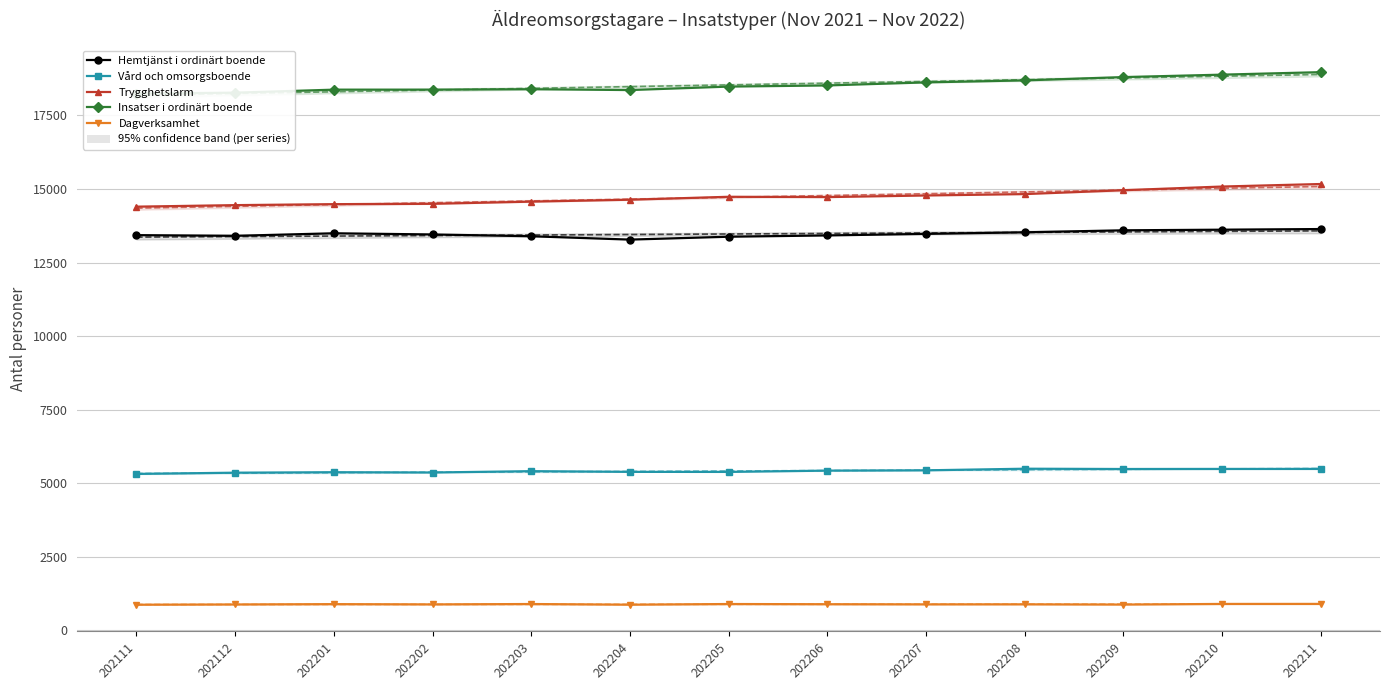

Is the value of Dagverksamhet at 202203 greater than the value of Trygghetslarm at 202205?

No